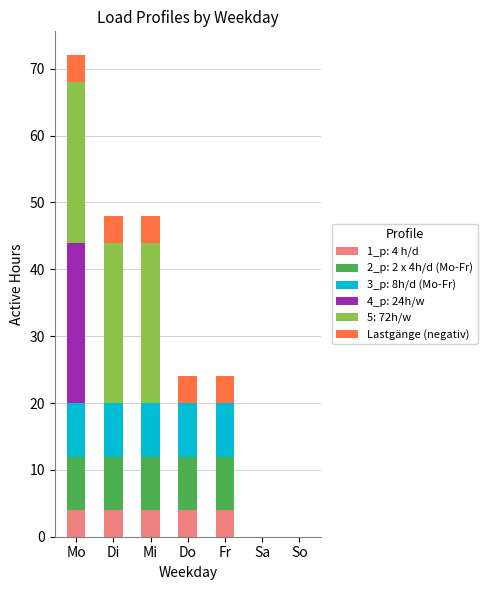

At which category is the sum across all series the highest?

Mo